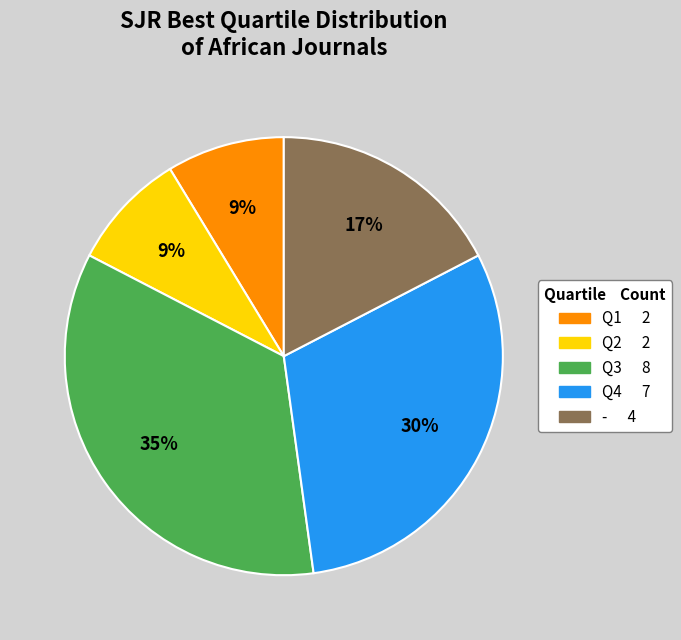

To the nearest percent, what is the difference between the largest and smallest slice percentages?

26%